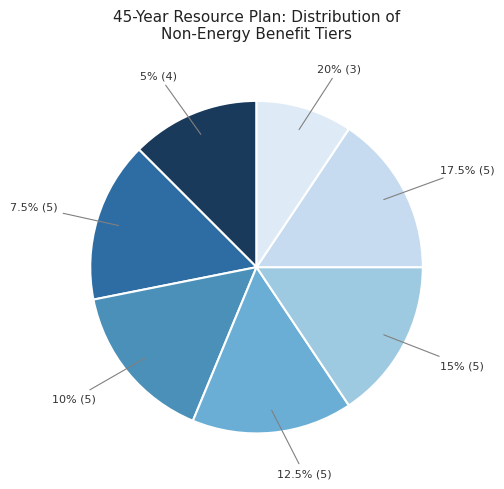

Is 7.5% the majority of the pie?

No